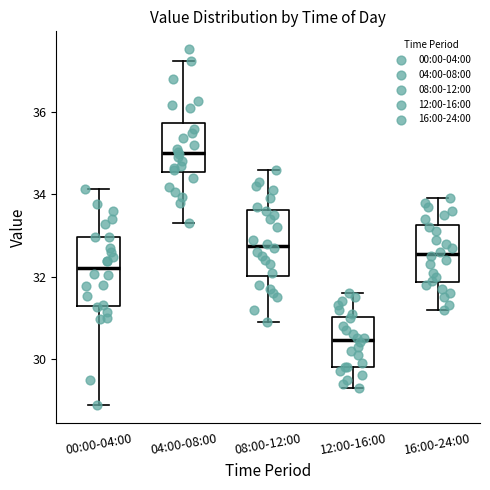

Which box has the highest median line?

04:00-08:00